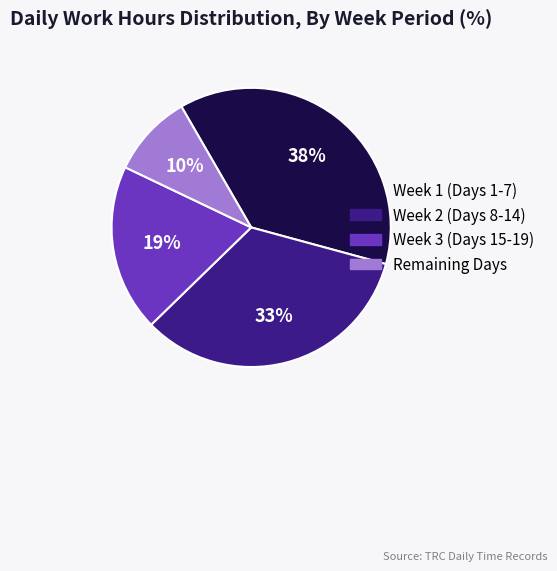

Does any single category account for the majority?

No